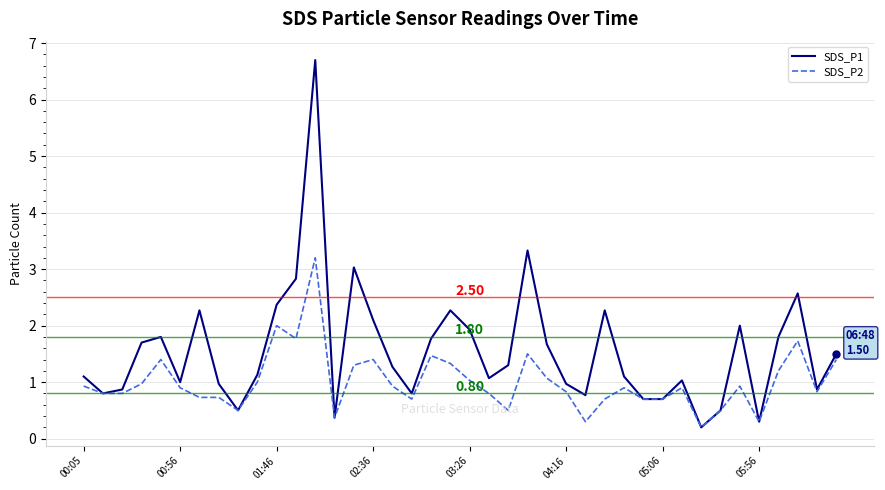

Which series has the largest total across all categories?

SDS_P1